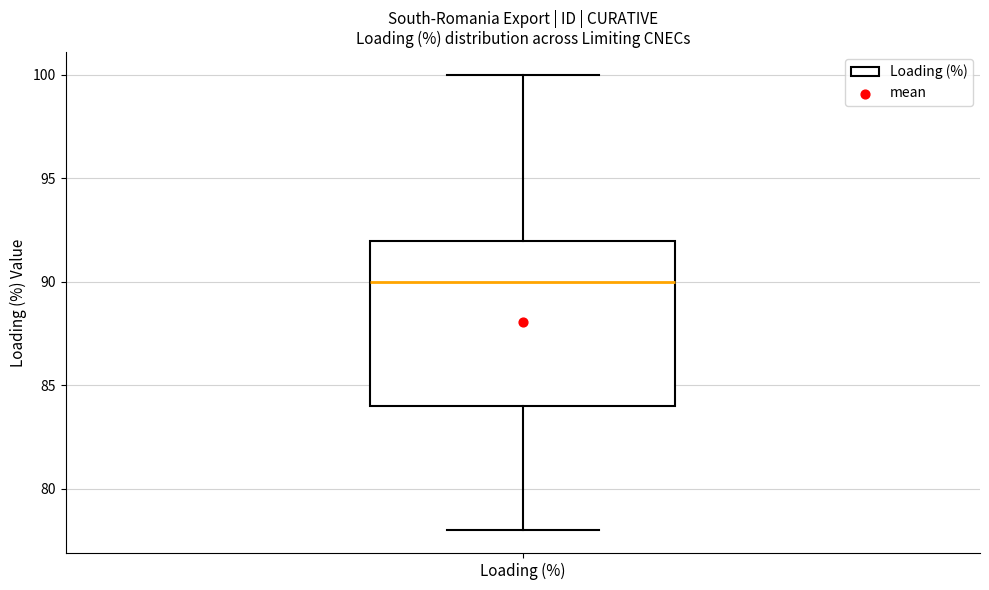

Where does the median line of the box for Loading (%) sit on the y-axis? The values are not printed on the chart, so give them approximately, as read against the axis.

90